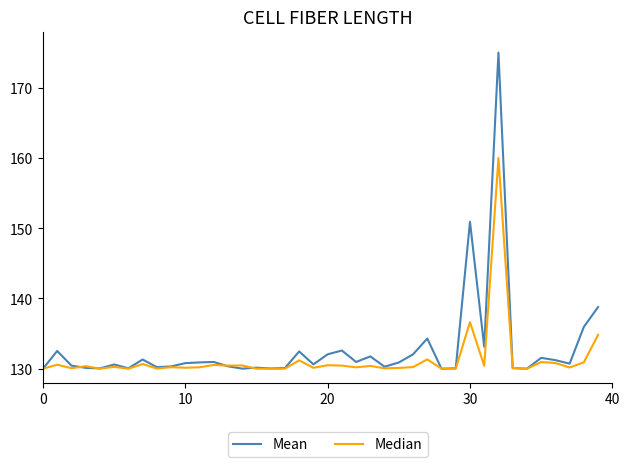

What is the greatest value displayed?

175.0